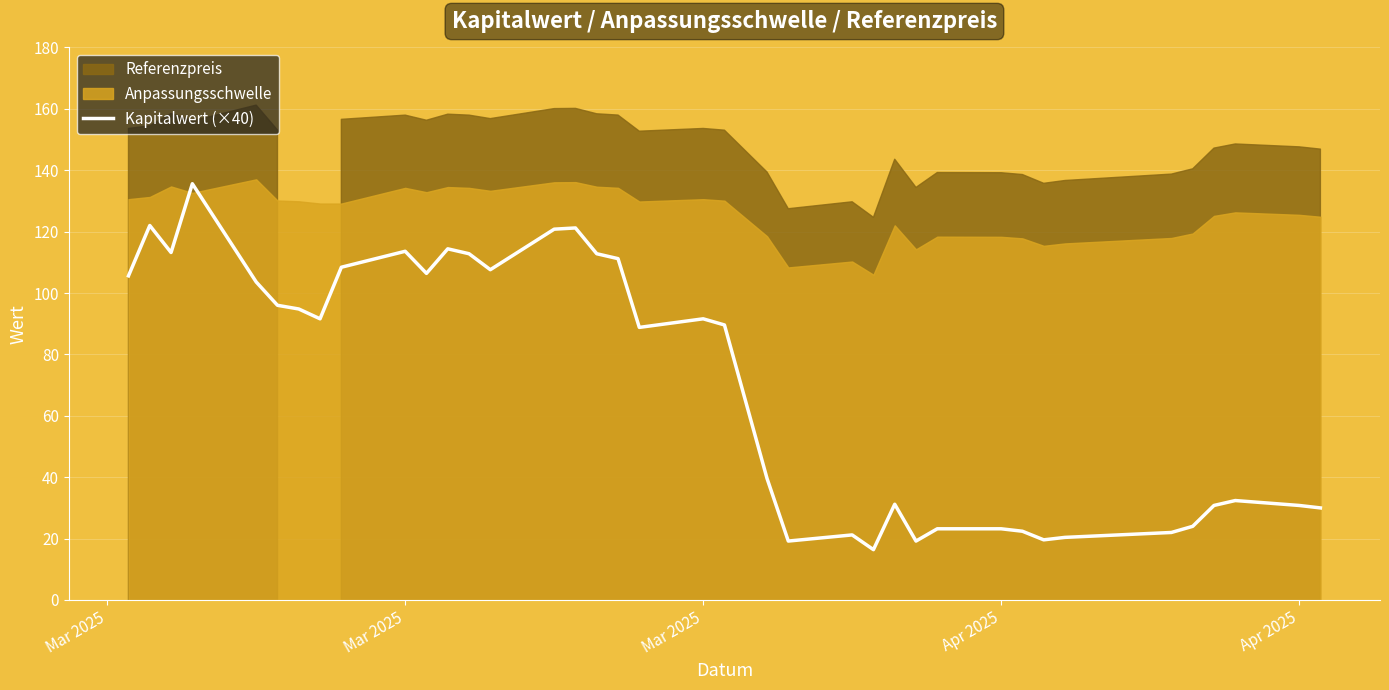

What is the smallest value displayed?

16.4